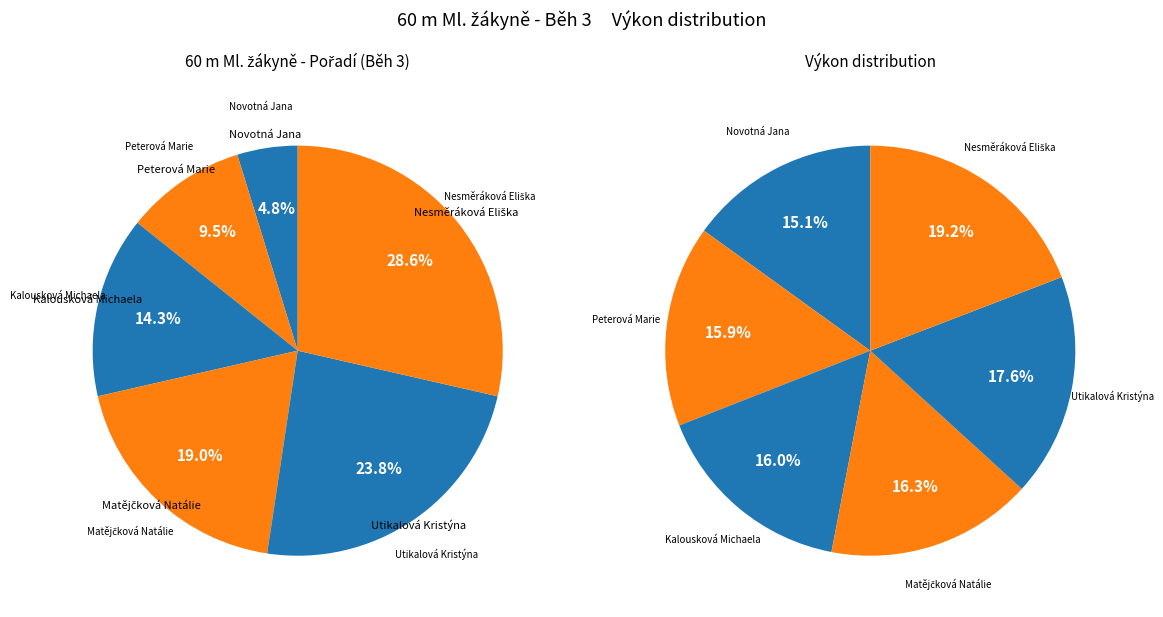

What percentage is the Nesměráková Eliška slice, to the nearest percent?

29%